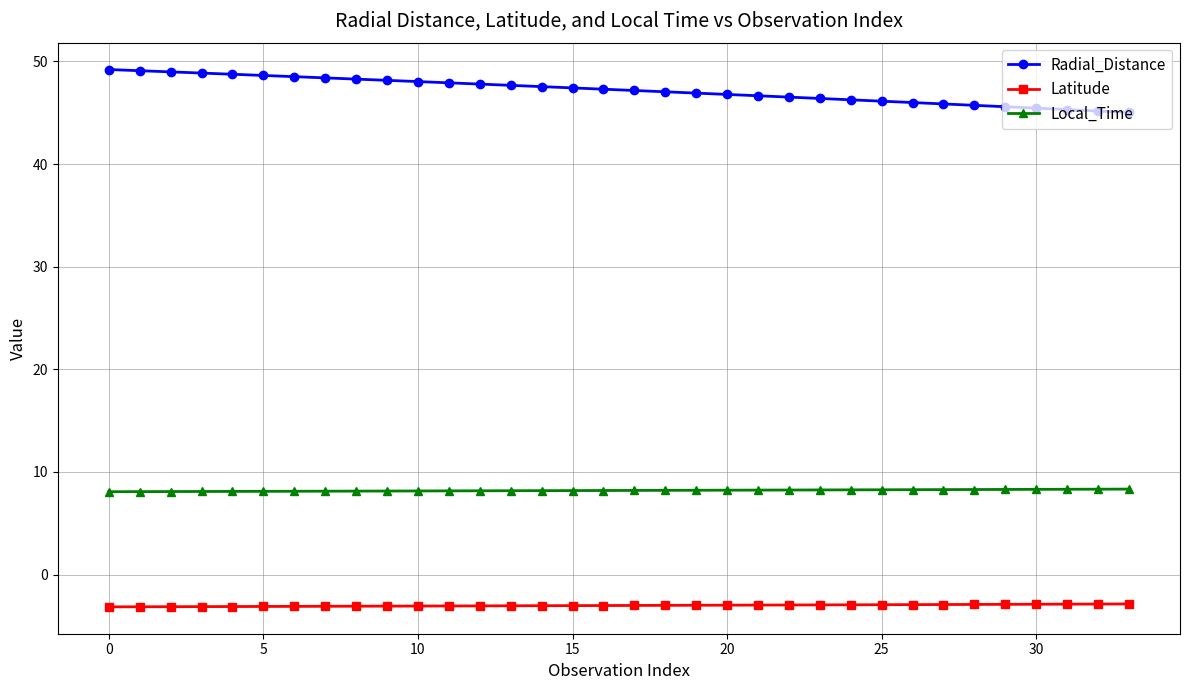

Rank the series by their maximum value, from lowest to highest.

Latitude, Local_Time, Radial_Distance